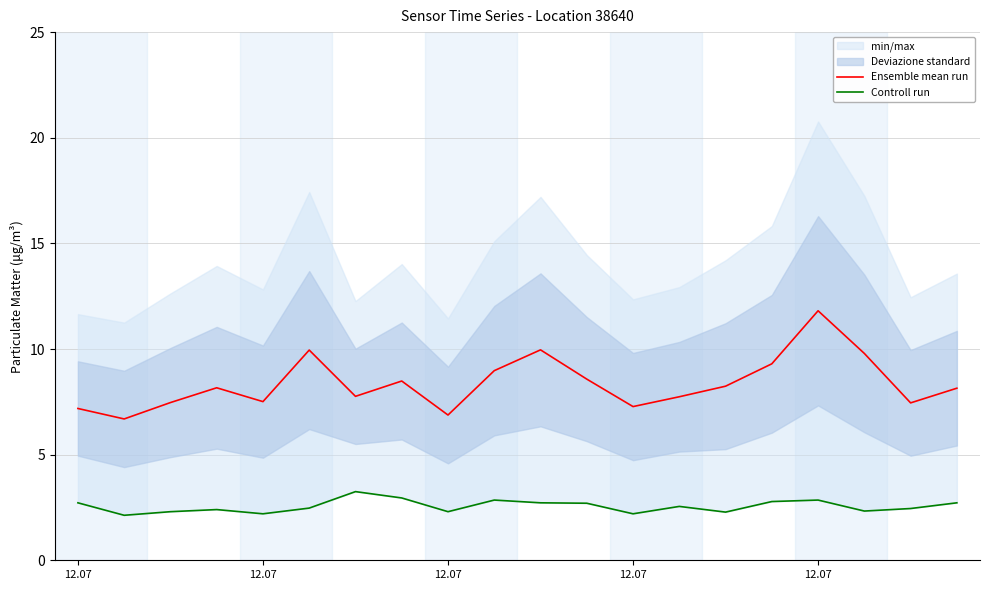

At how many categories does at least one series exceed 3?

20